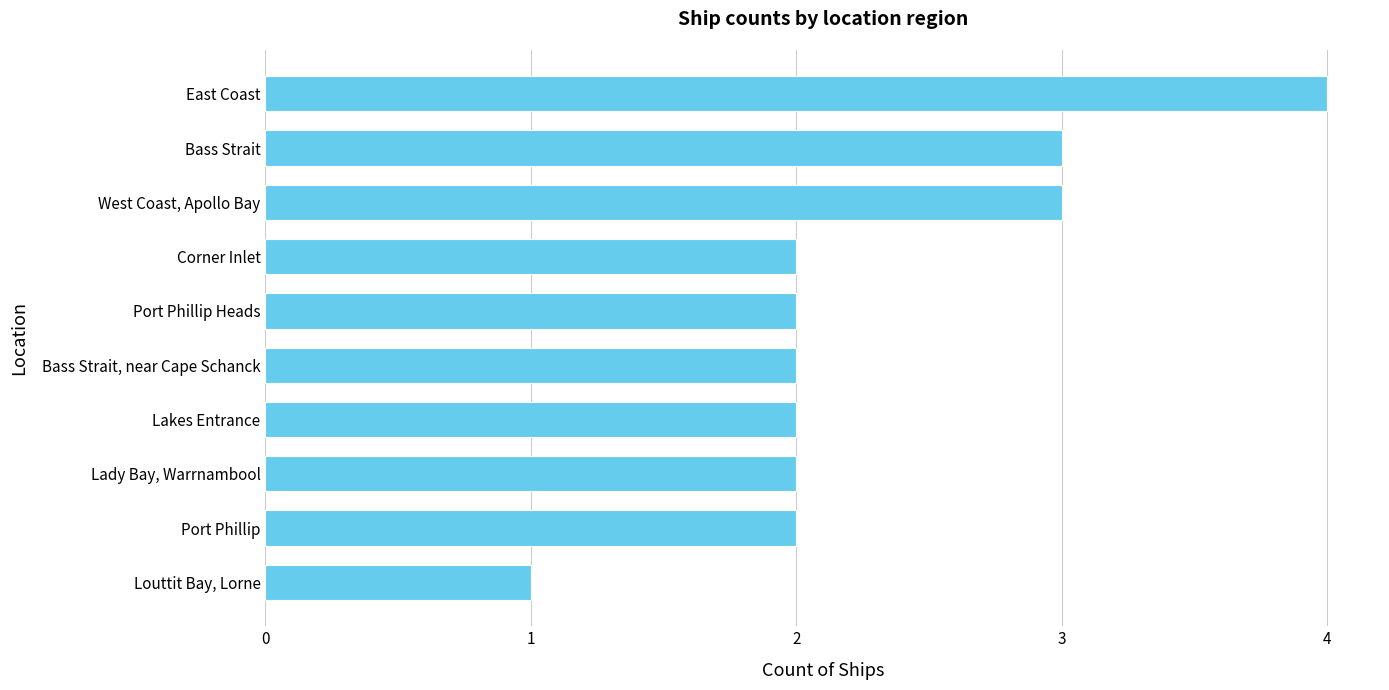

Reading bottom to top, what are all the values shown in this chart?

Louttit Bay, Lorne=1	Port Phillip=2	Lady Bay, Warrnambool=2	Lakes Entrance=2	Bass Strait, near Cape Schanck=2	Port Phillip Heads=2	Corner Inlet=2	West Coast, Apollo Bay=3	Bass Strait=3	East Coast=4